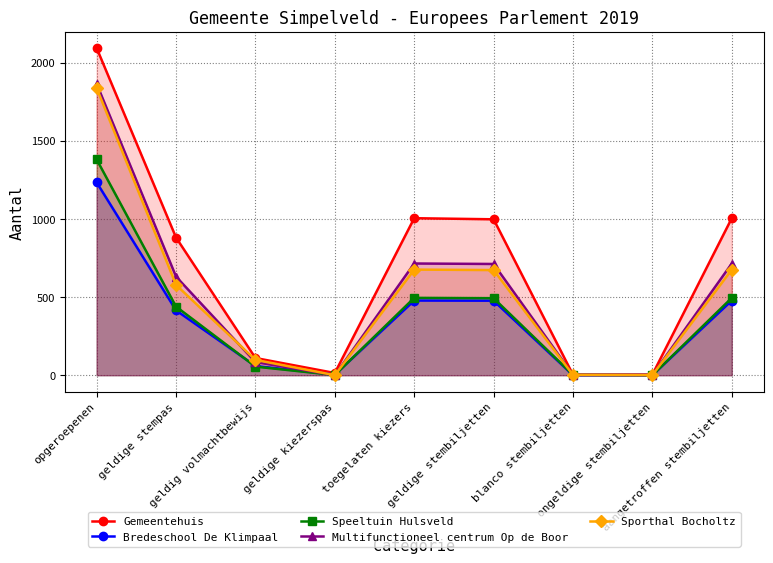

What is the average value of the Speeltuin Hulsveld series?

373